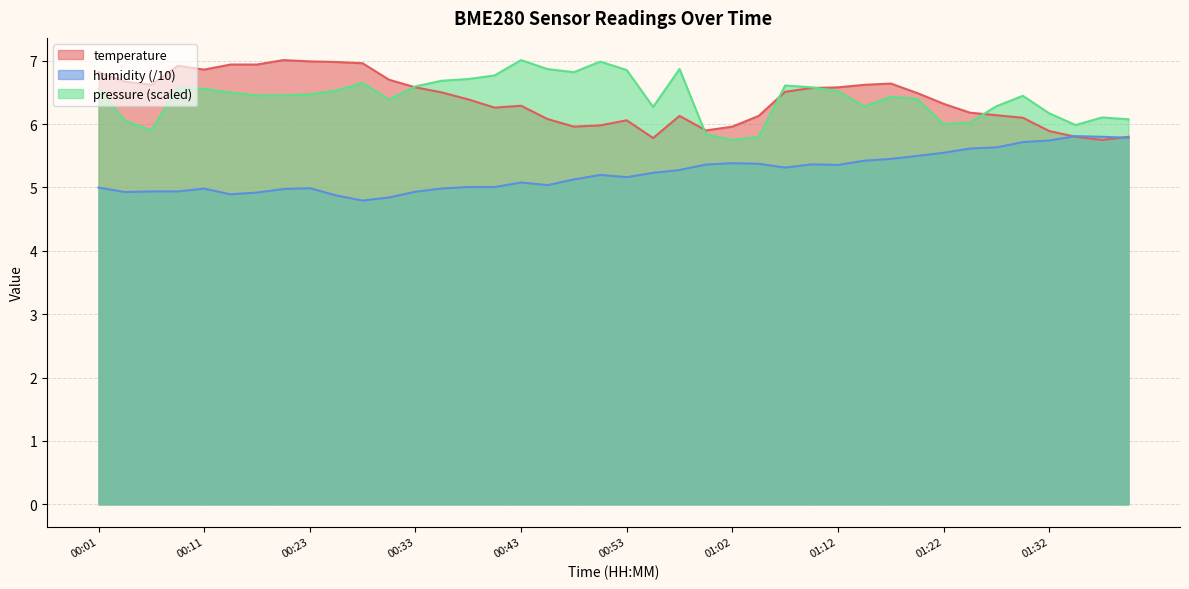

What is the sum of the temperature values at 01:29 and 00:53?

12.2